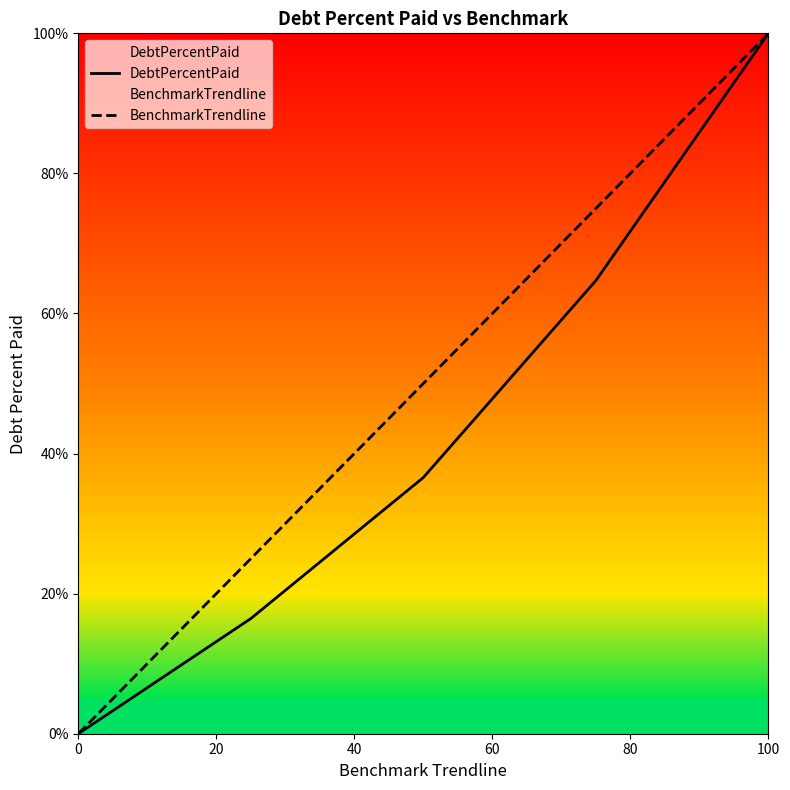

How many data points in BenchmarkTrendline are less than 50?

2